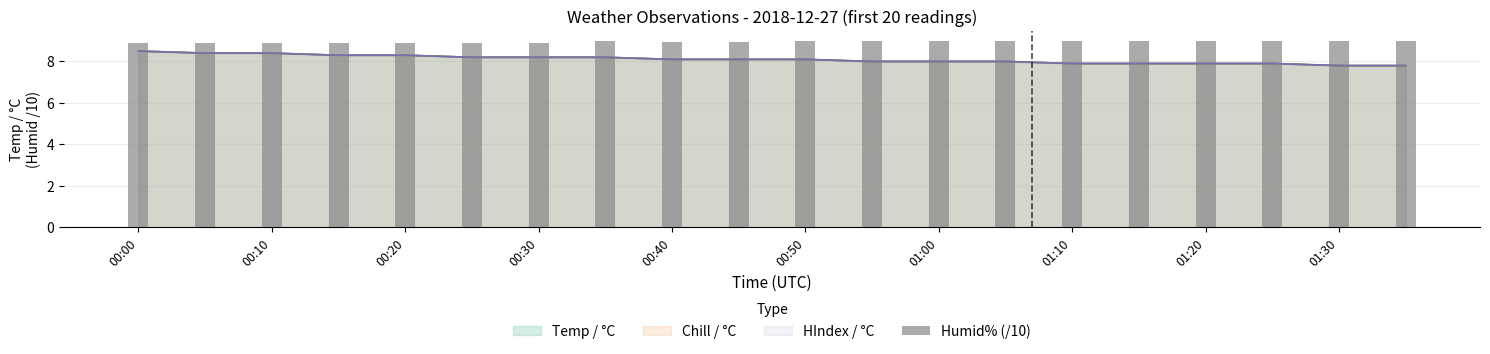

What is the maximum value shown in the chart?

9.0